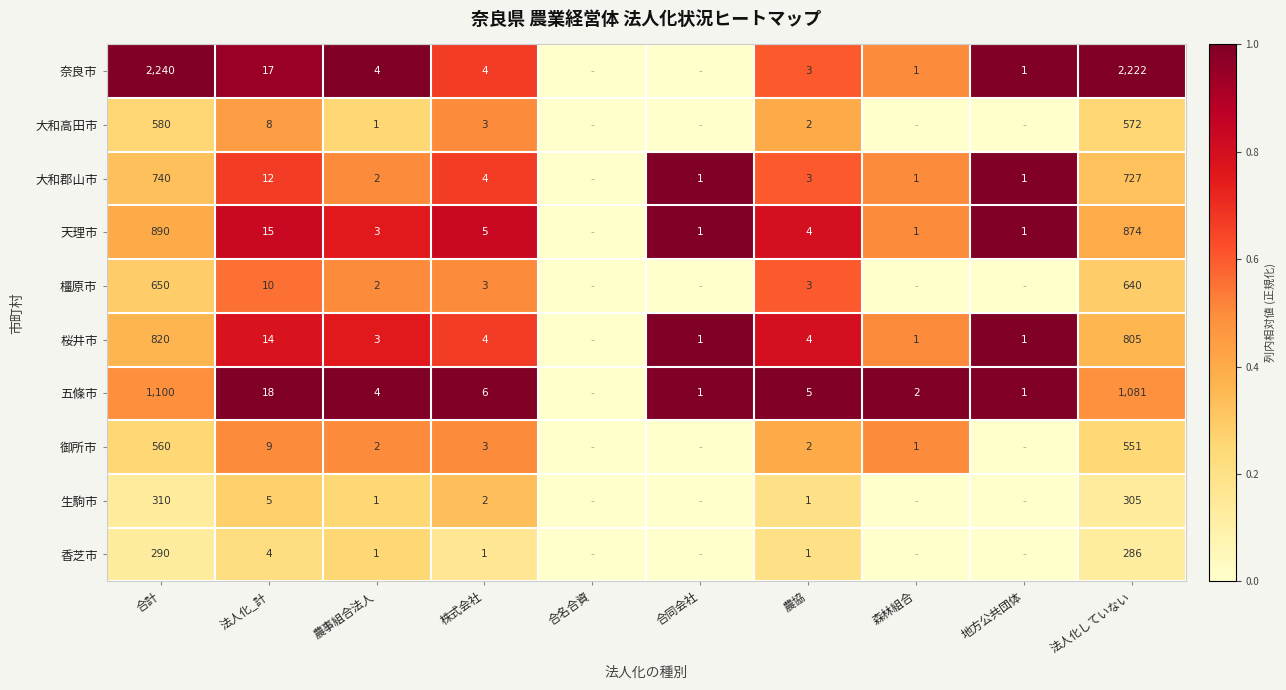

What is the difference between the 天理市 values at 法人化していない and 合同会社?

873